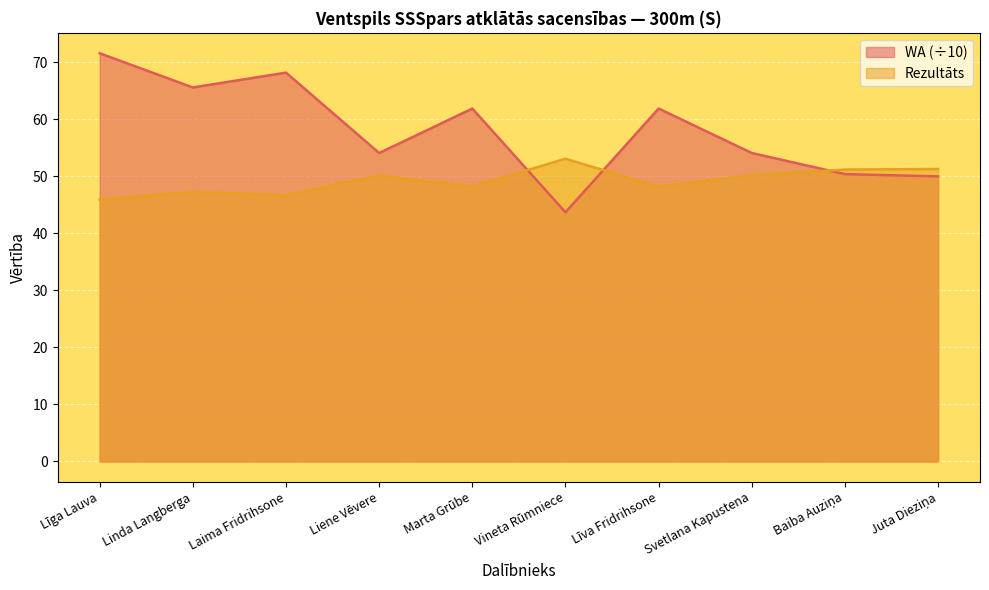

What is the label of the 6th point from the left?

Vineta Rūmniece